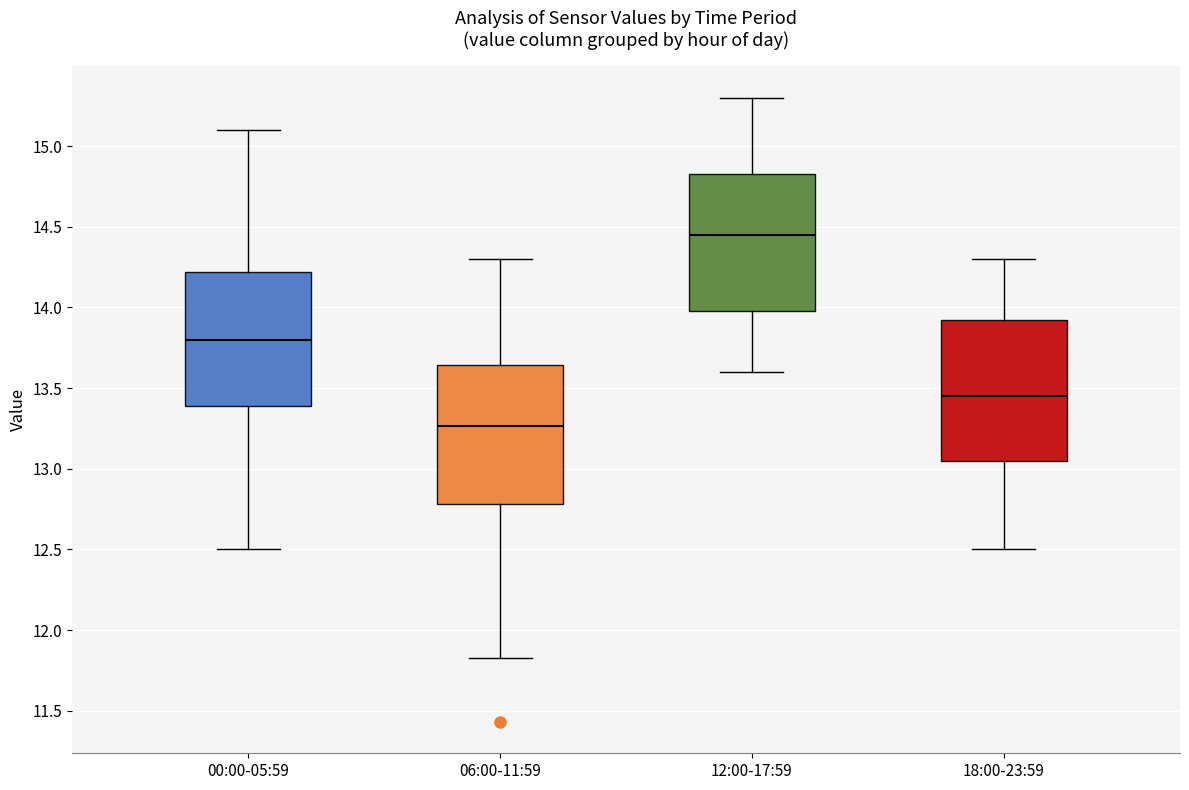

Reading left to right, transcribe this box plot: for each box, give where its median line is, the range the box spans, and where its two whiskers end, as read against the y-axis. The values are not printed on the chart, so give them approximately, as read against the axis.

00:00-05:59: median 13.80, box 13.40 to 14.20, whiskers 12.50 to 15.10
06:00-11:59: median 13.25, box 12.80 to 13.65, whiskers 11.85 to 14.30
12:00-17:59: median 14.45, box 14.00 to 14.85, whiskers 13.60 to 15.30
18:00-23:59: median 13.45, box 13.05 to 13.95, whiskers 12.50 to 14.30